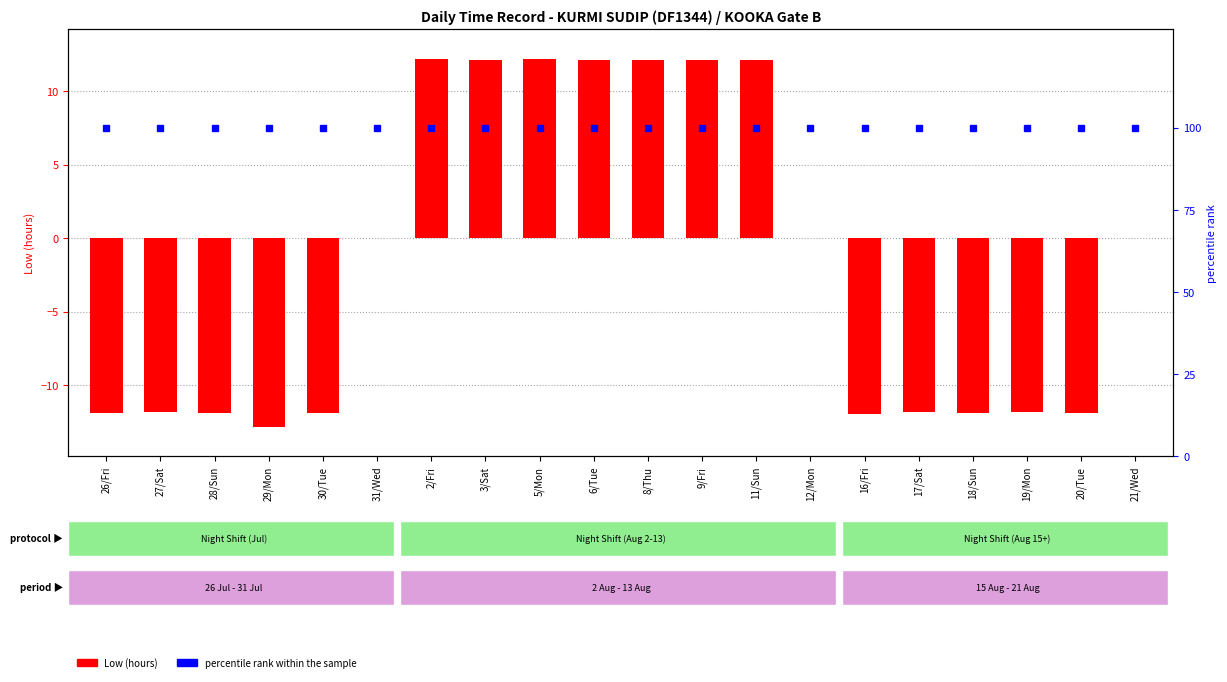

Reading left to right, extract all data points from this chart.

Low (hours): -11.9	-11.8	-11.8	-12.8	-11.9	0.0	12.2	12.1	12.2	12.1	12.1	12.1	12.1	0.0	-11.9	-11.8	-11.9	-11.8	-11.9	0.0
percentile rank within the sample: 100.0	100.0	100.0	100.0	100.0	100.0	100.0	100.0	100.0	100.0	100.0	100.0	100.0	100.0	100.0	100.0	100.0	100.0	100.0	100.0